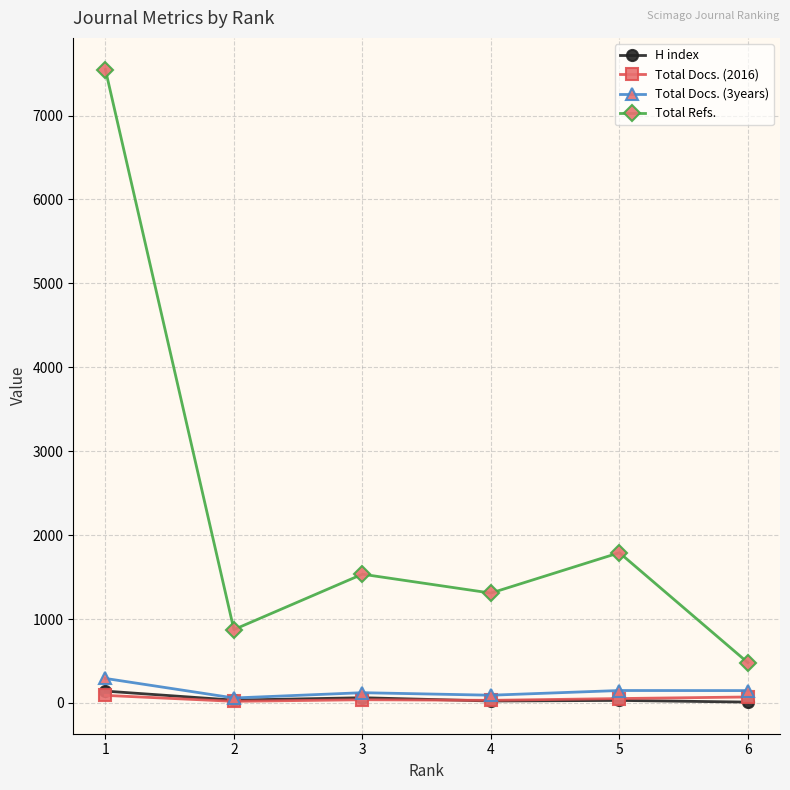

What is the spread (max minus min) of values at 5?

1760